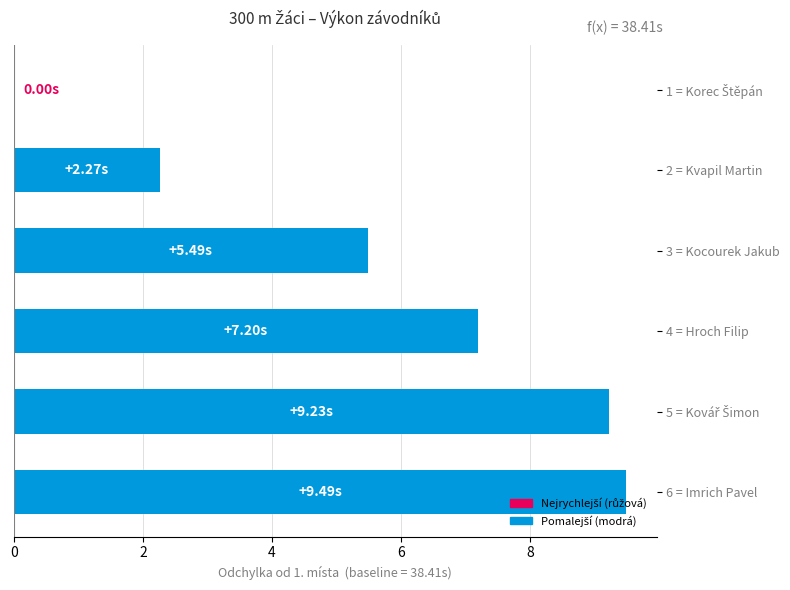

How many positive values are there?

5